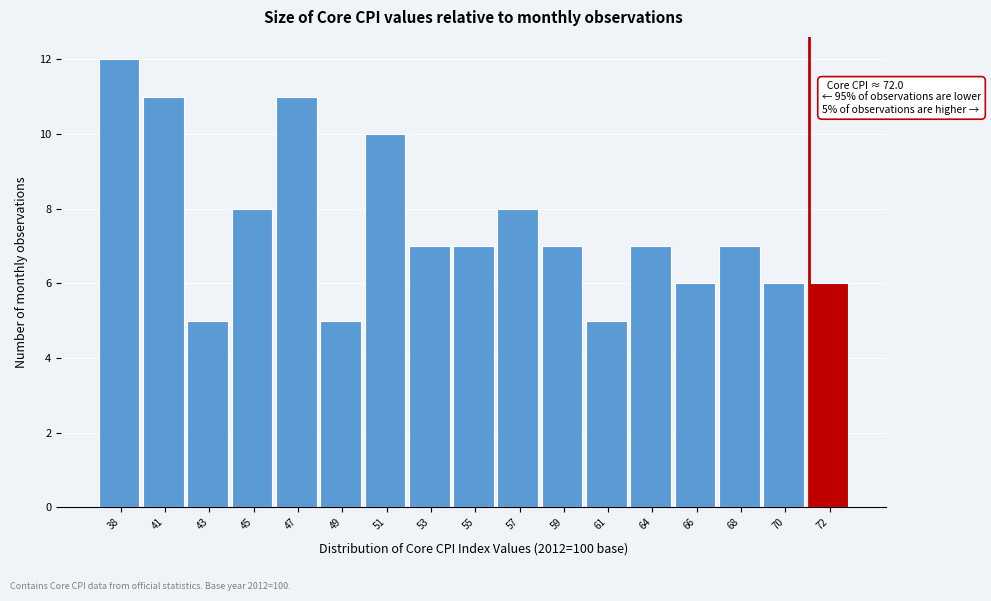

Reading left to right, transcribe all the data shown in this chart.

12	11	5	8	11	5	10	7	7	8	7	5	7	6	7	6	6